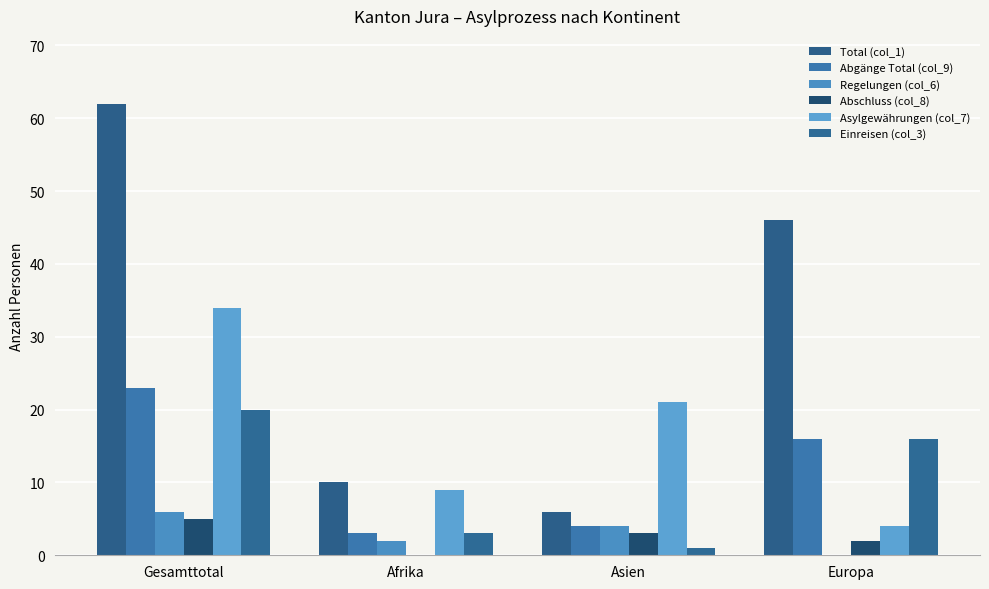

Between Gesamttotal and Europa, which series saw the biggest shift?

Asylgewährungen (col_7)